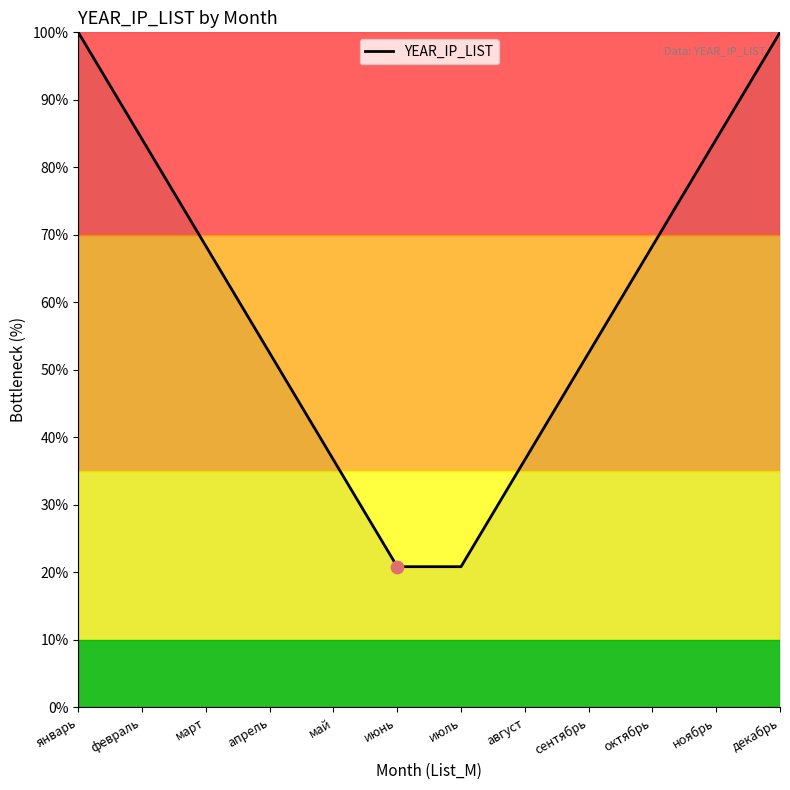

Between март and апрель, which is larger?

март